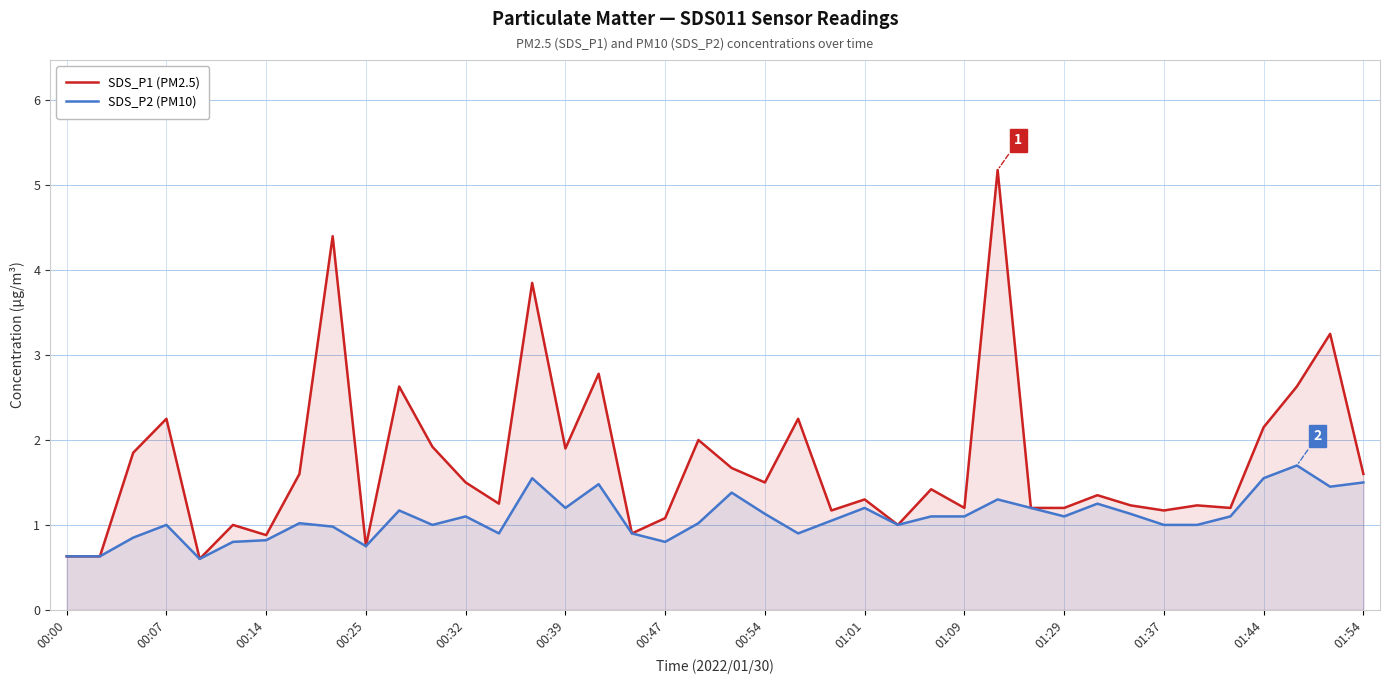

What is the minimum value shown in the chart?

0.6